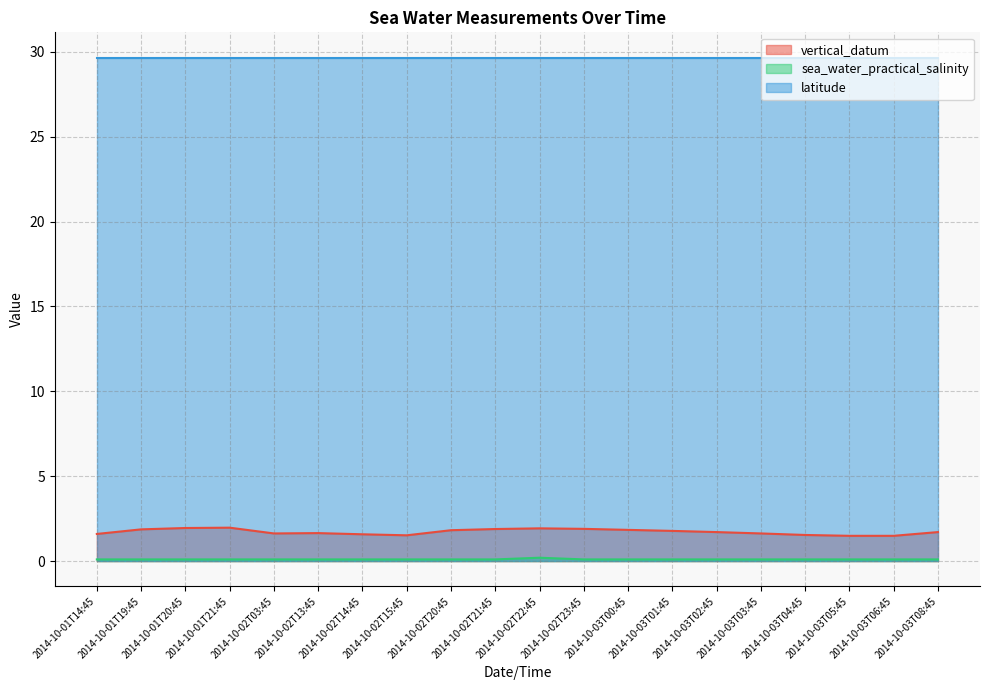

What is the label of the 17th point from the right?

2014-10-01T21:45